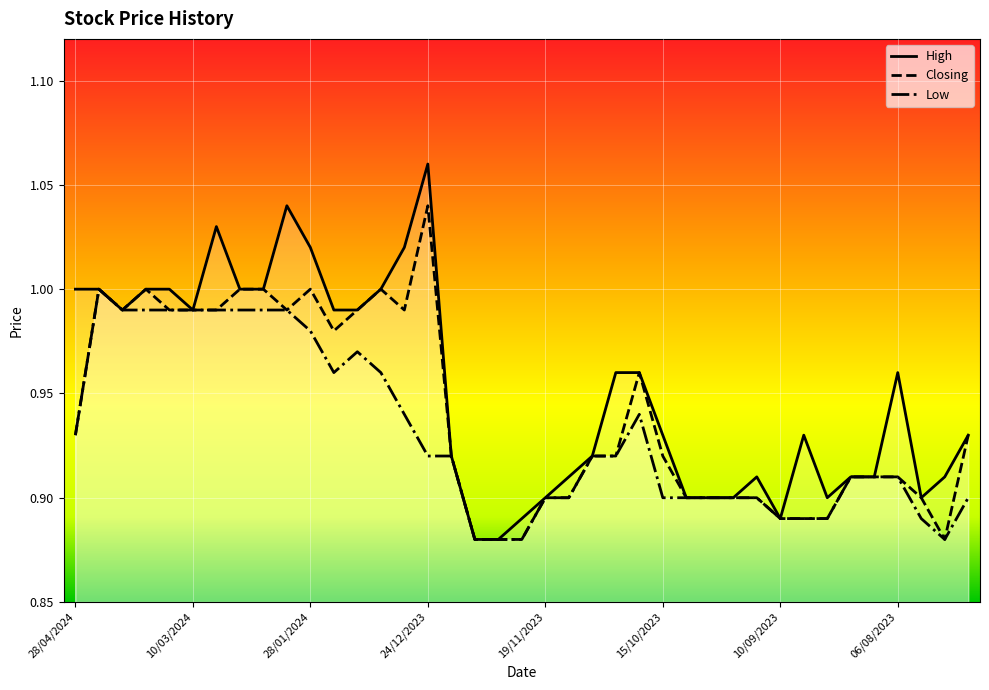

What is the sum of the High values at 24/09/2023 and 30/07/2023?

1.8